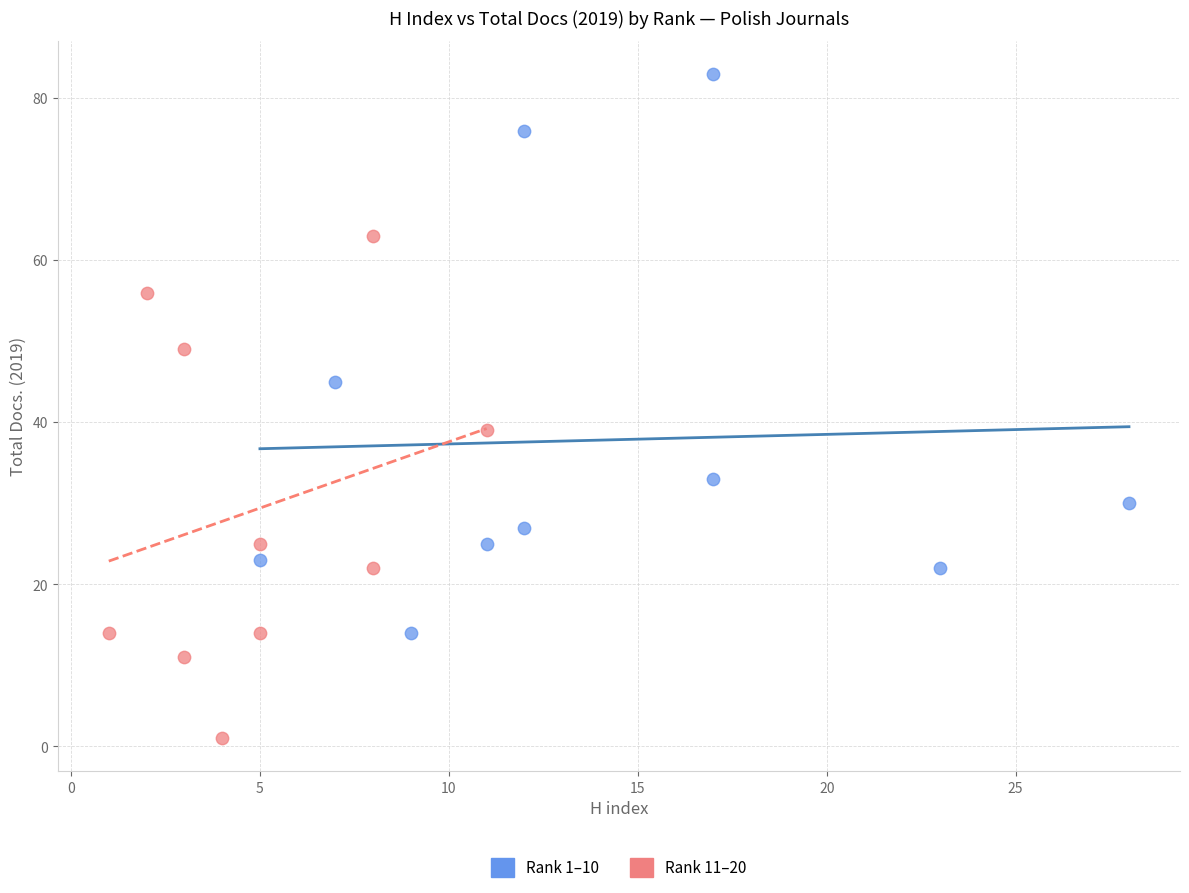

Which series reaches the minimum Y coordinate?

Rank 11–20